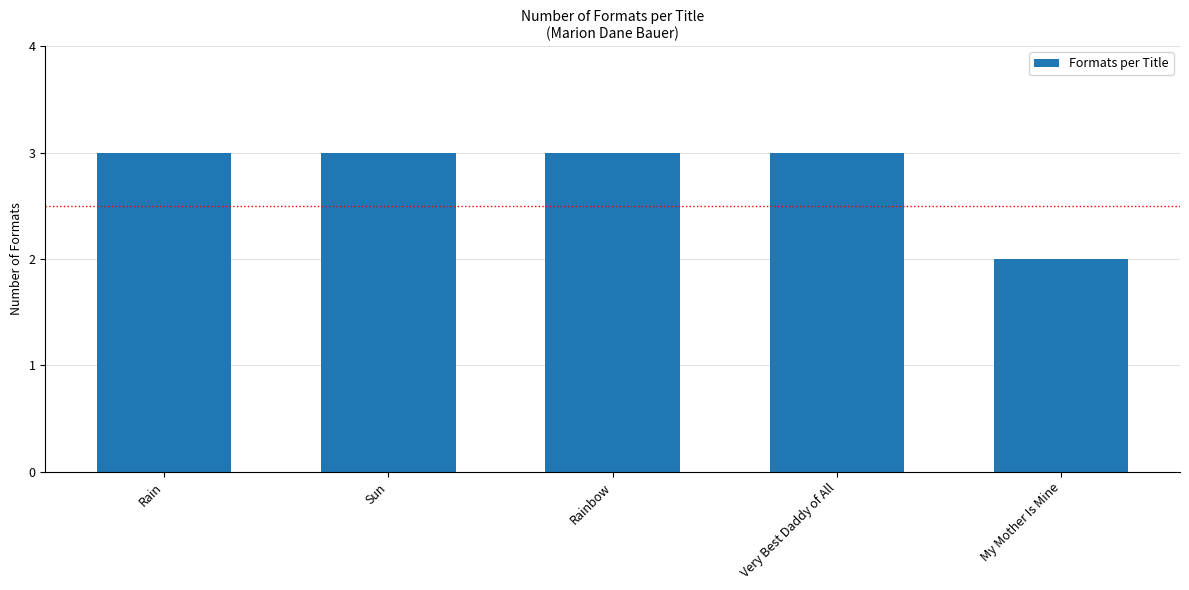

The value at My Mother Is Mine is 2. True or false?

True